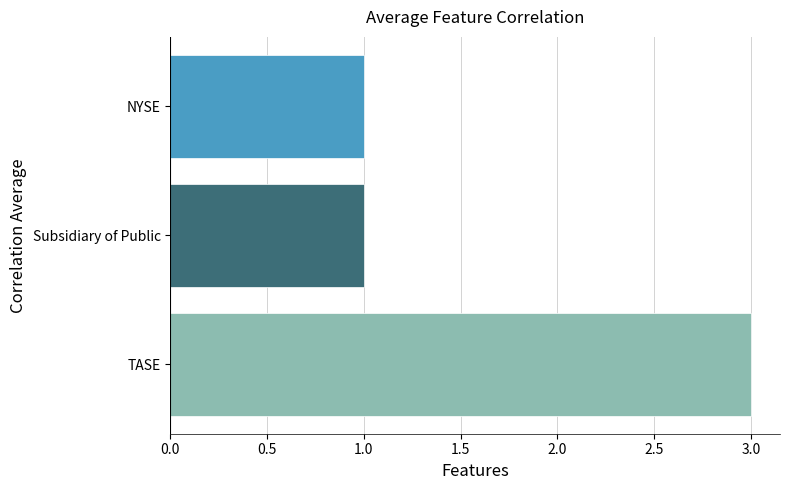

Reading bottom to top, what are all the values shown in this chart?

3	1	1